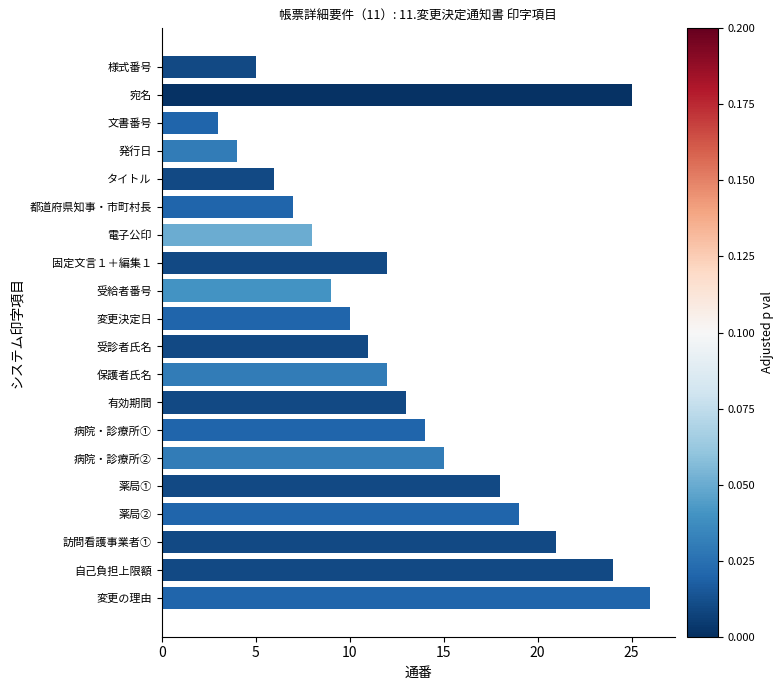

The chart shows a value of 5 at 自己負担上限額. True or false?

False